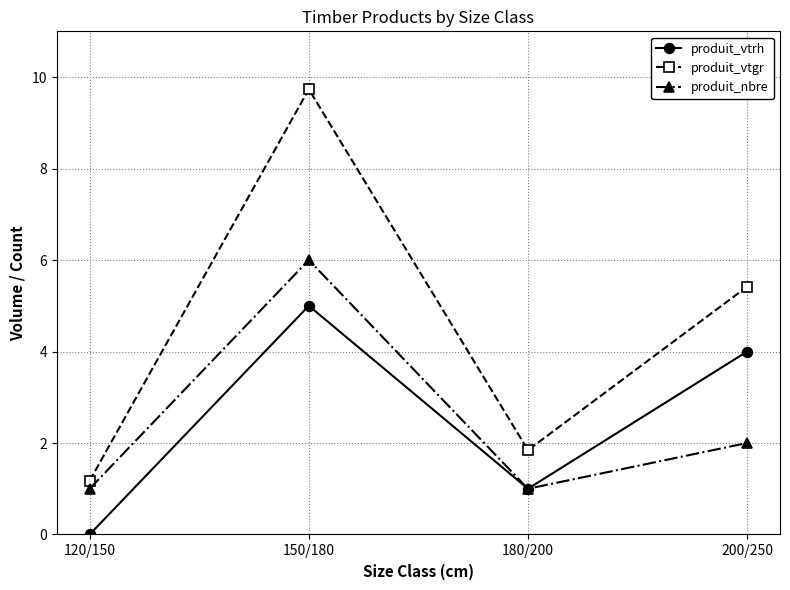

What is the minimum value for produit_nbre?

1.0